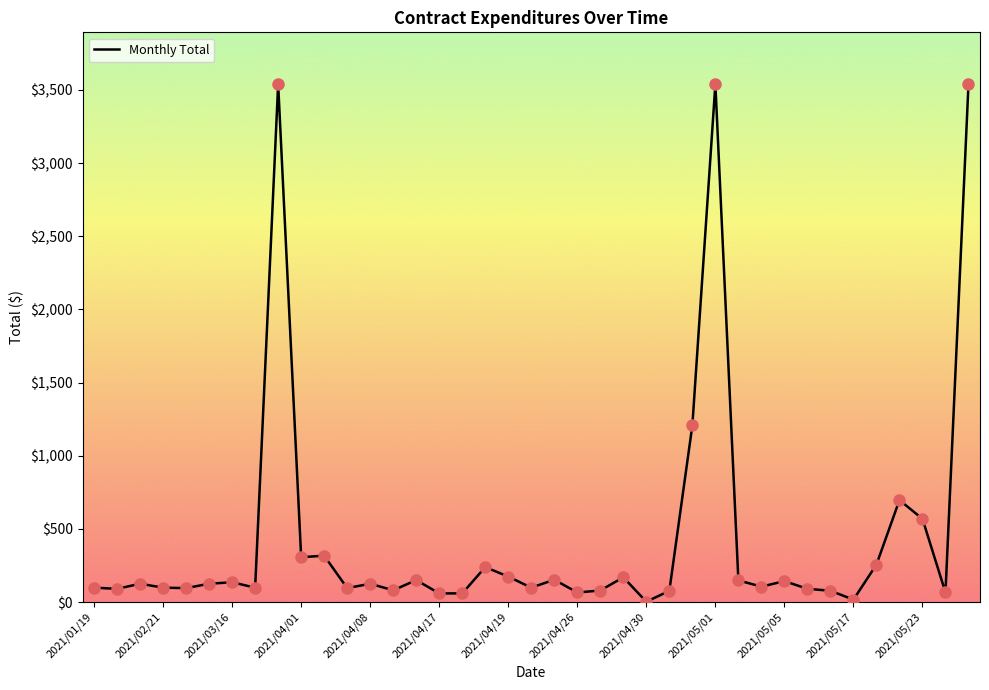

What is the greatest value displayed?

3539.8